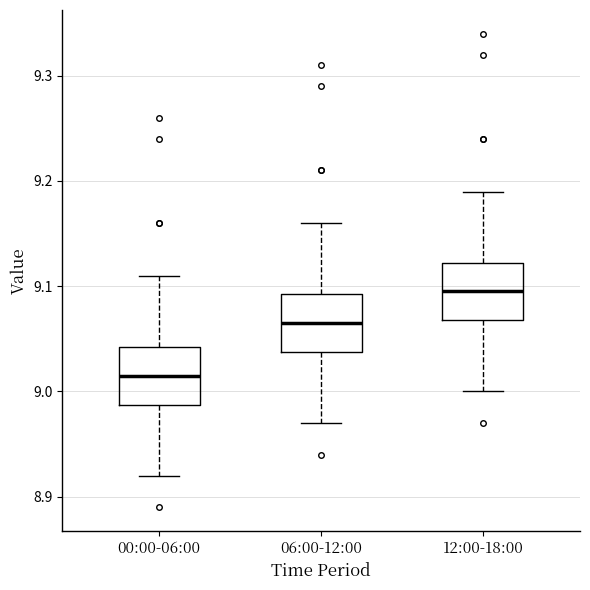

Where does the lower whisker of the box for 06:00-12:00 end on the y-axis? The values are not printed on the chart, so give them approximately, as read against the axis.

8.97